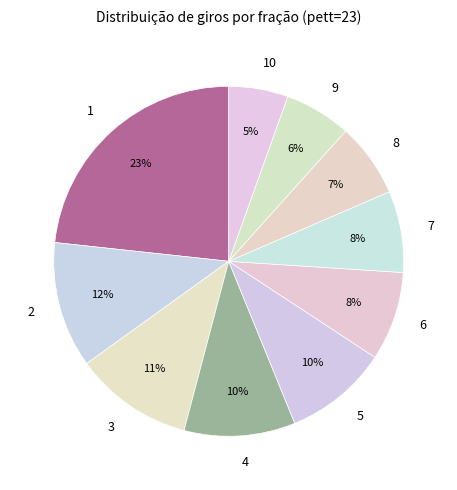

How many segments does this pie chart have?

10